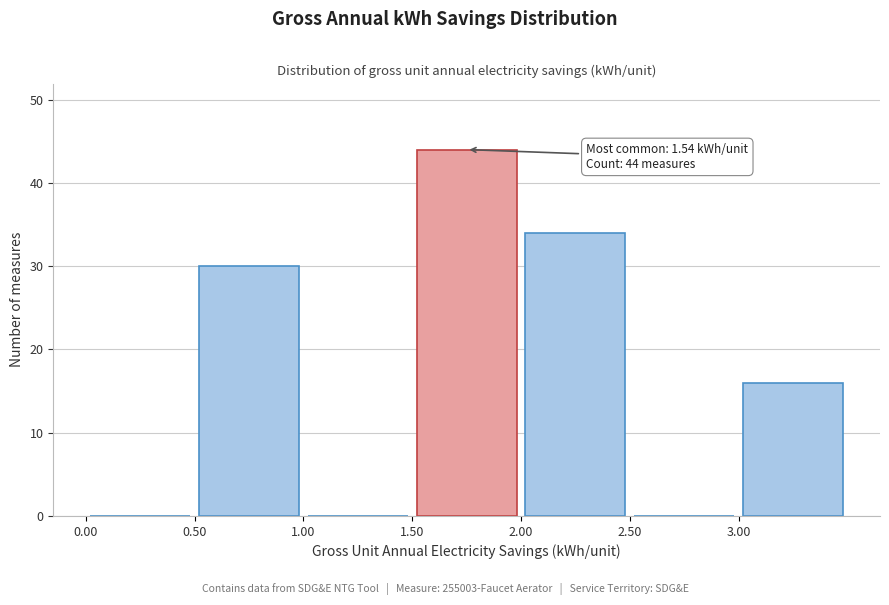

Which range on the x-axis has the tallest bar?

1.5 to 2.0